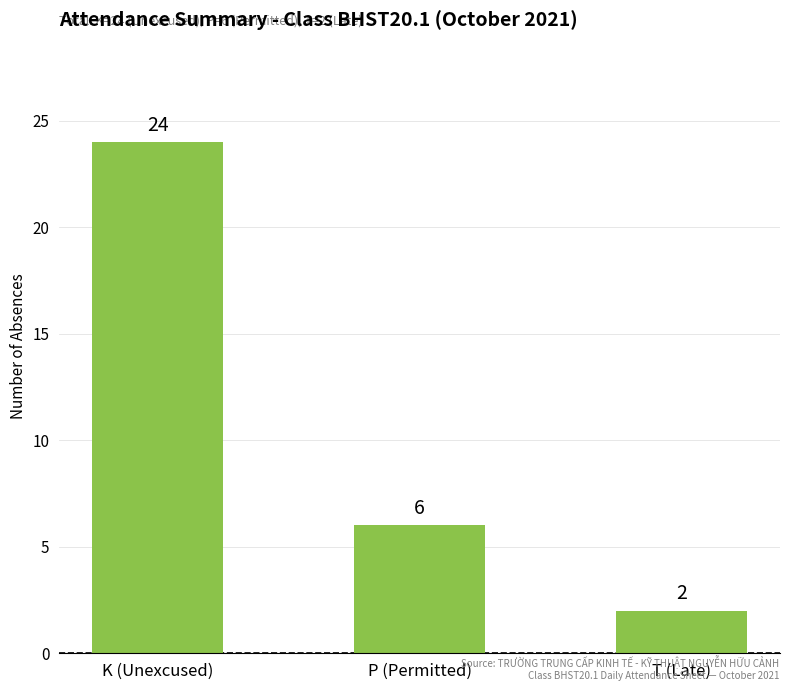

What is the difference between the values at T (Late) and P (Permitted)?

4